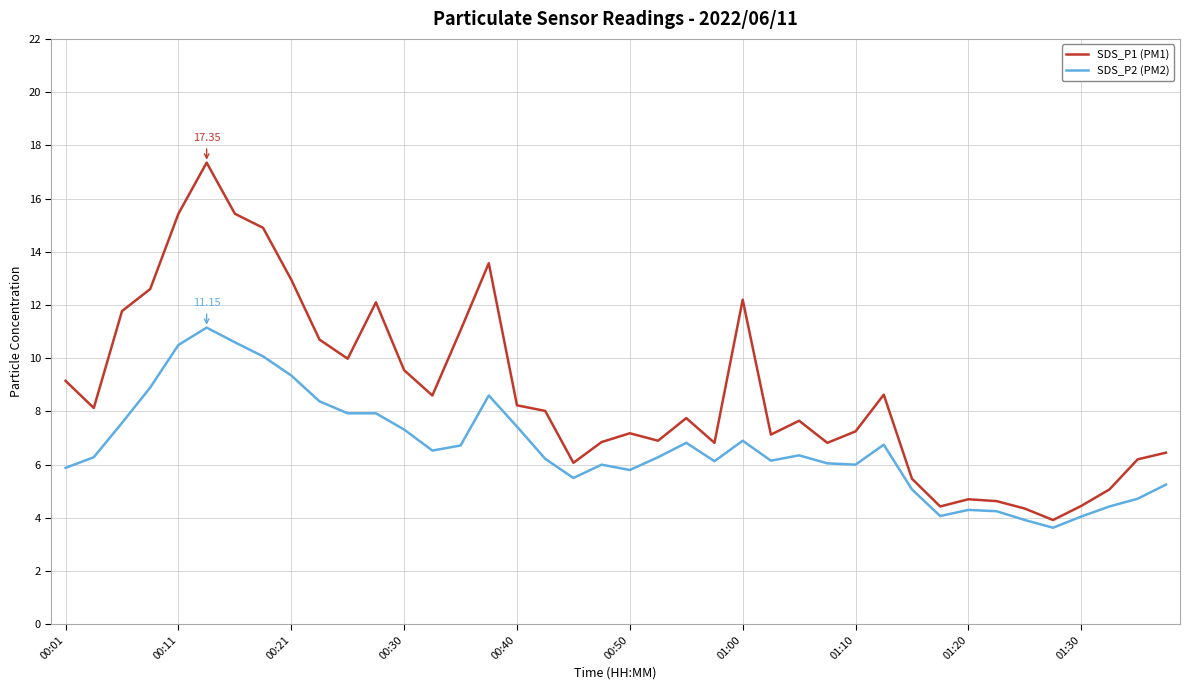

Rank the series by their maximum value, from highest to lowest.

SDS_P1 (PM1), SDS_P2 (PM2)